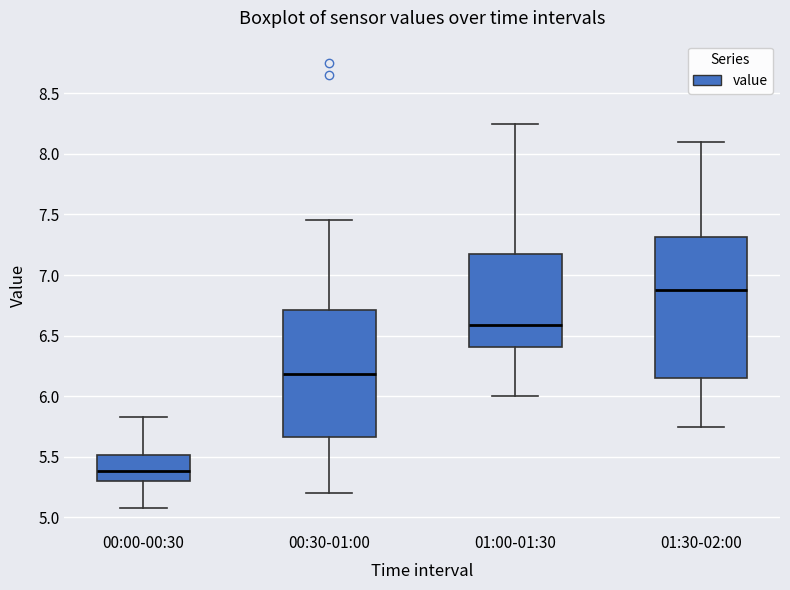

Which box has the lowest median line?

00:00-00:30